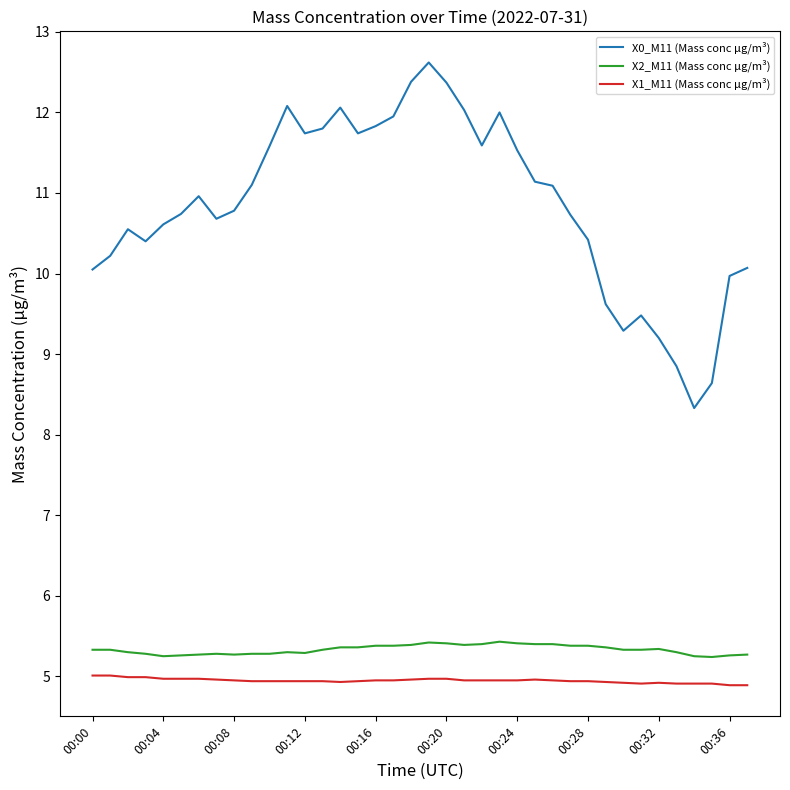

True or false: X1_M11 (Mass conc μg/m³) and X0_M11 (Mass conc μg/m³) intersect in this chart.

False